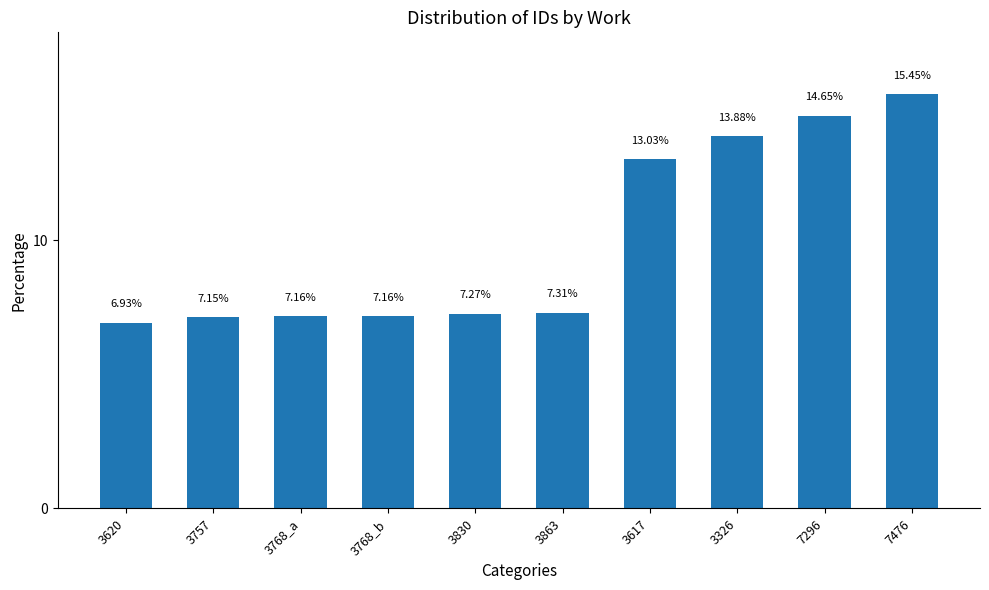

Where does the data first go above 7?

3757